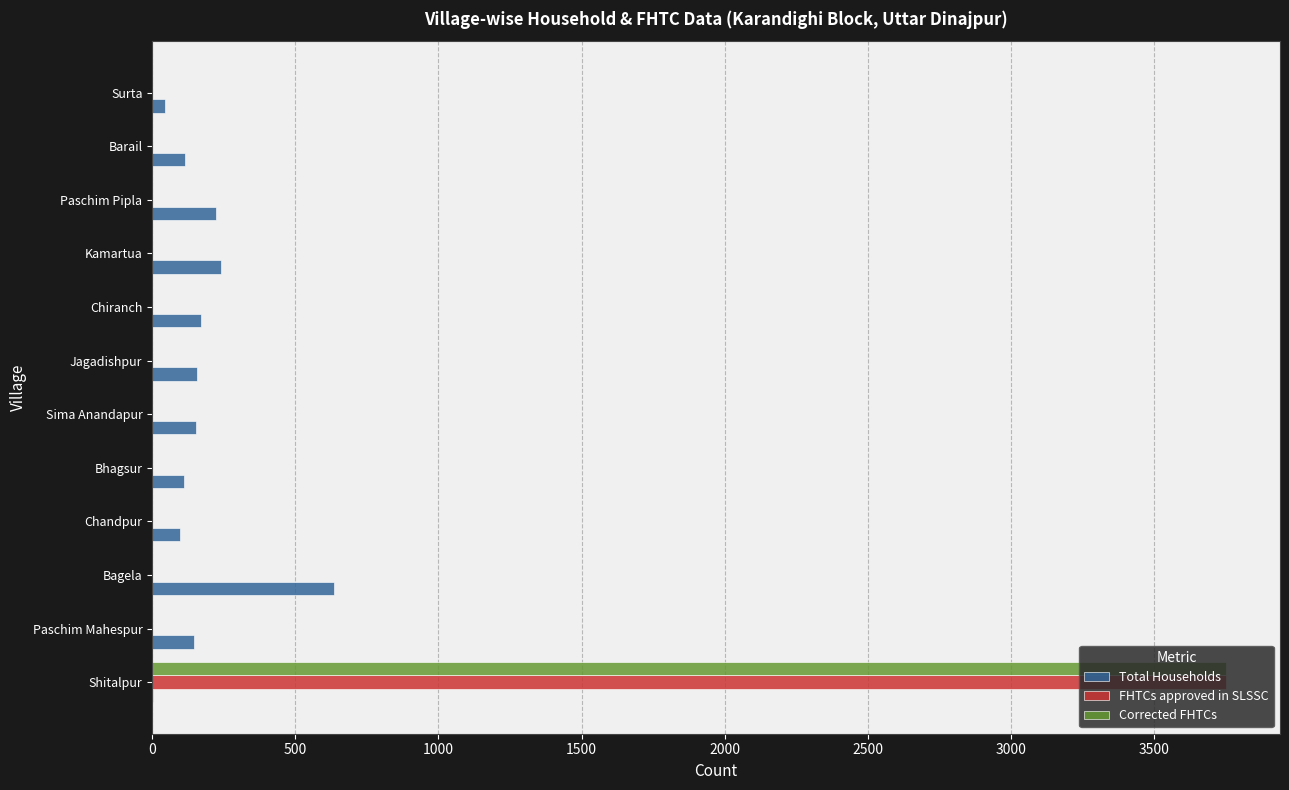

What is the sum of the Total Households values at Kamartua and Bagela?

874